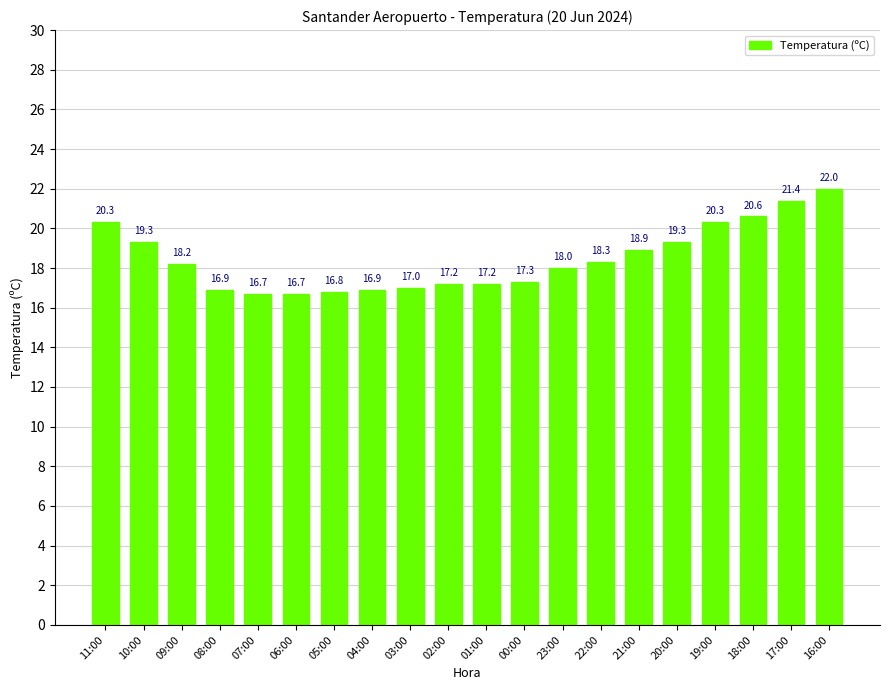

How many bars are there in total?

20